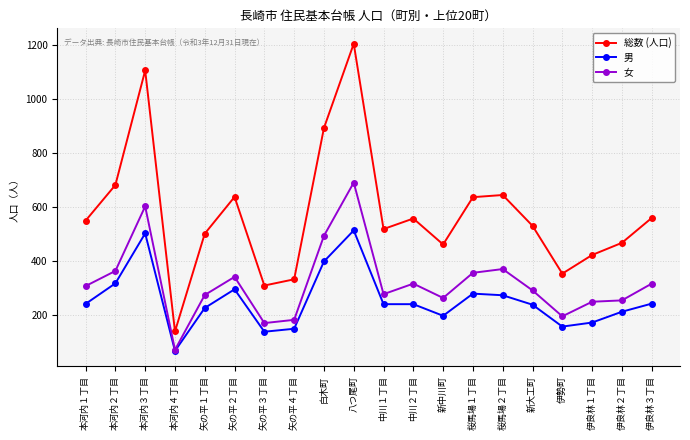

True or false: 女 and 総数 (人口) intersect in this chart.

False